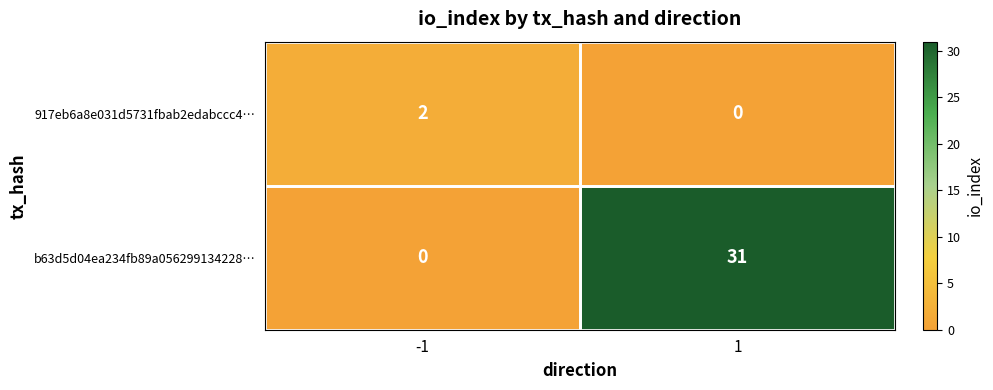

List the series in order of their overall mean, highest first.

b63d5d04ea234fb89a056299134228…, 917eb6a8e031d5731fbab2edabccc4…